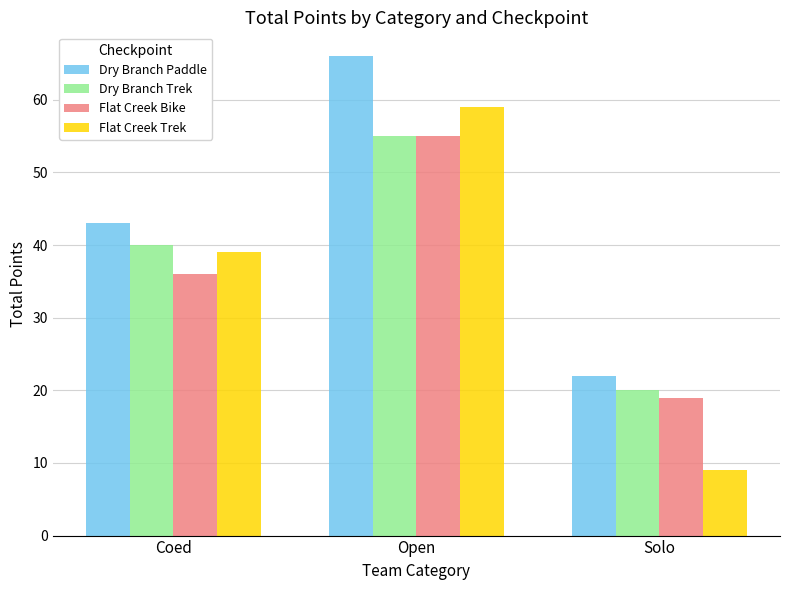

Reading right to left, transcribe all the data shown in this chart.

Dry Branch Paddle: Solo=22	Open=66	Coed=43
Dry Branch Trek: Solo=20	Open=55	Coed=40
Flat Creek Bike: Solo=19	Open=55	Coed=36
Flat Creek Trek: Solo=9	Open=59	Coed=39